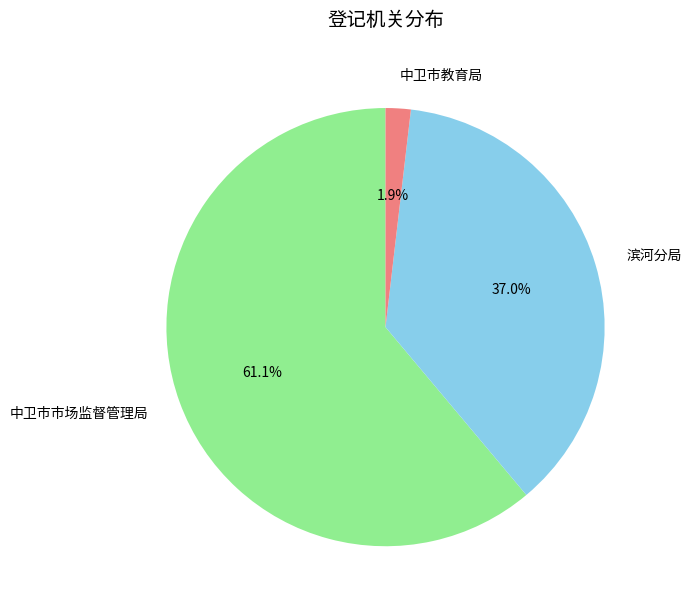

Which has a higher value, 滨河分局 or 中卫市市场监督管理局?

中卫市市场监督管理局